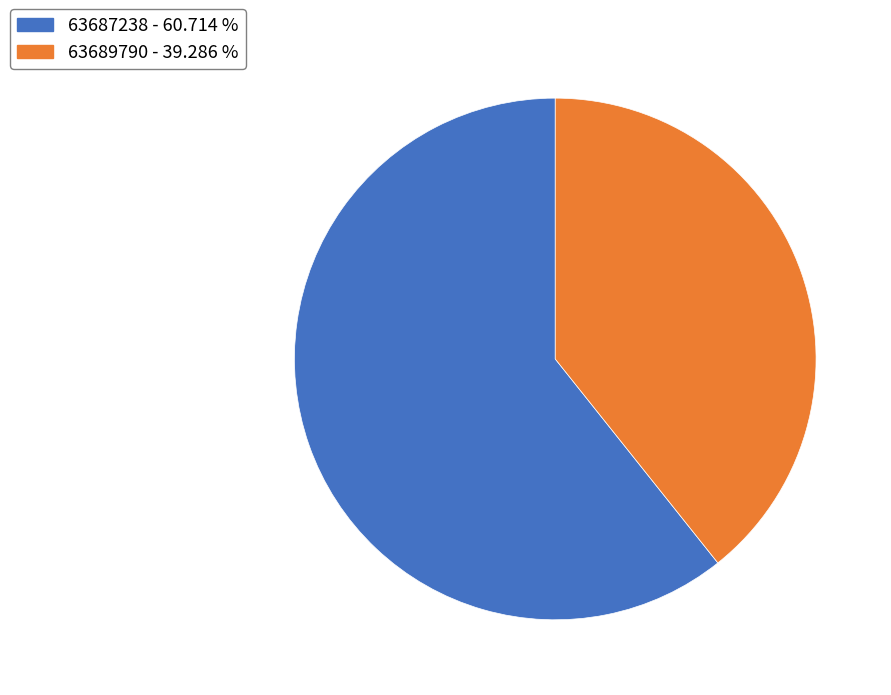

How many segments does this pie chart have?

2